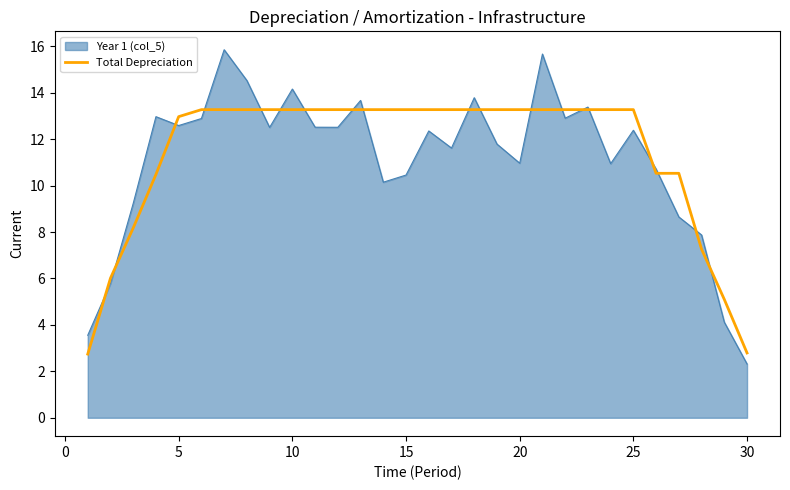

Which series has the largest range (max minus min)?

Year 1 (col_5)